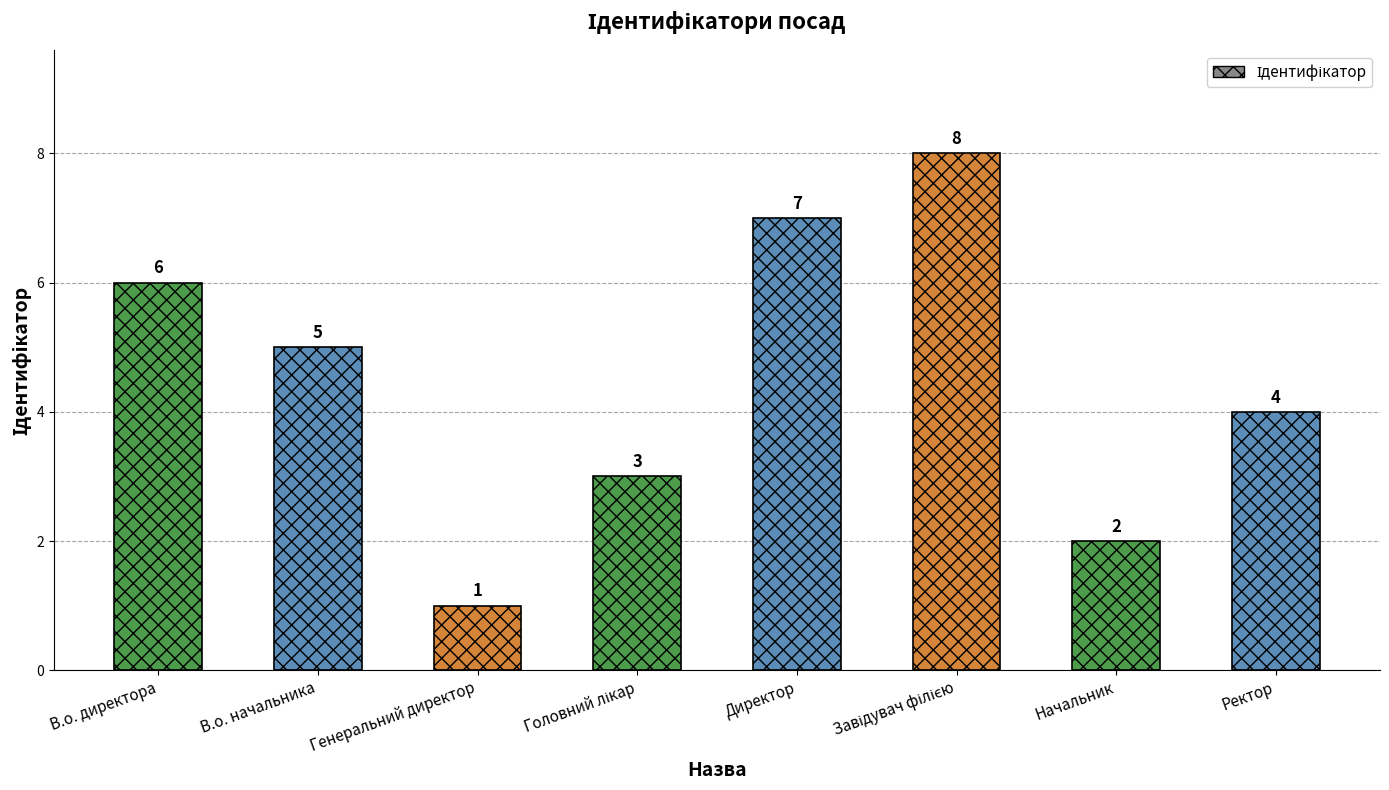

Approximately how many times larger is the value at В.о. директора compared to Начальник?

3.0